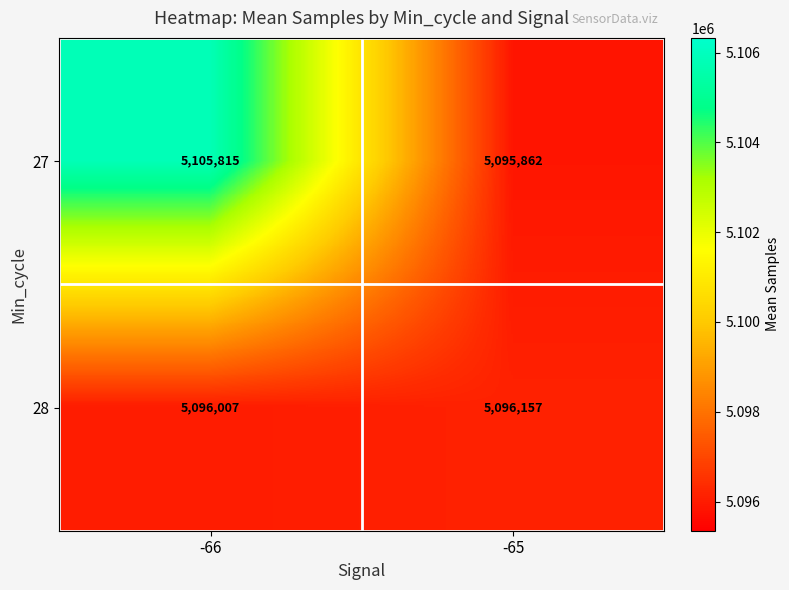

Which series changed the most between -66 and -65?

27